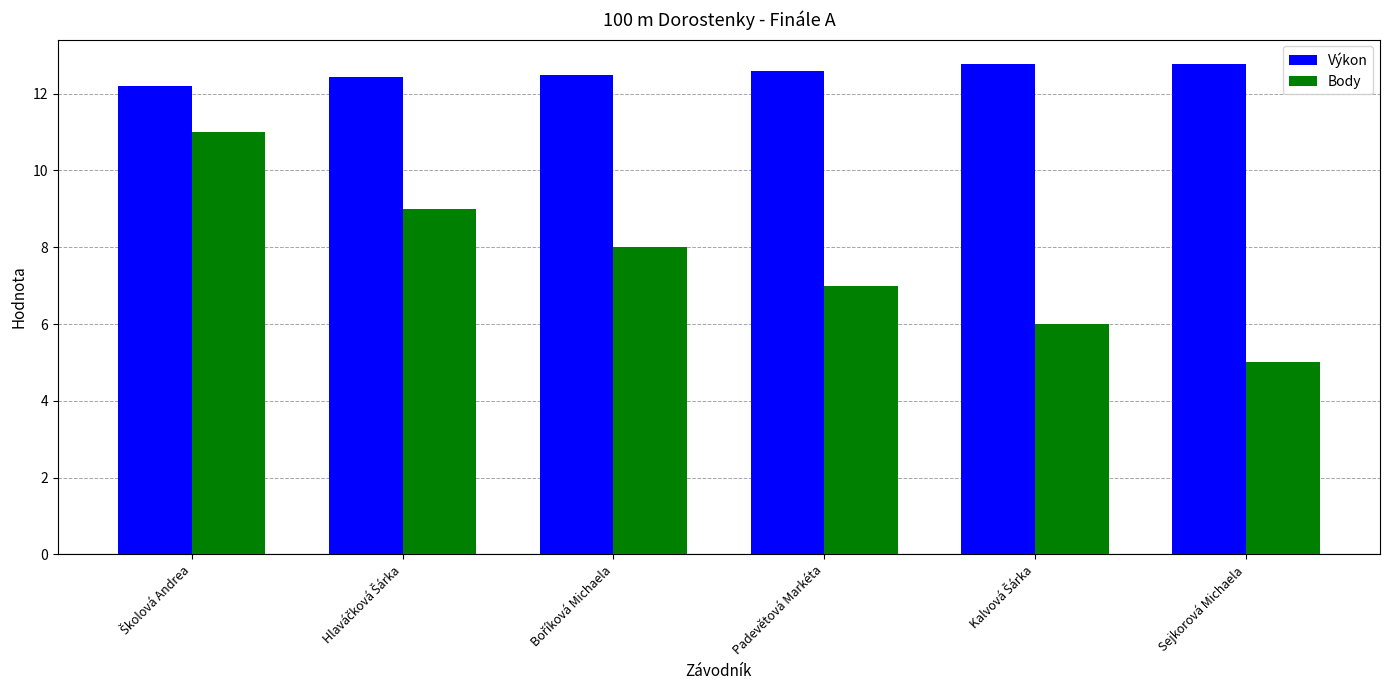

Count the number of data series in this chart.

2